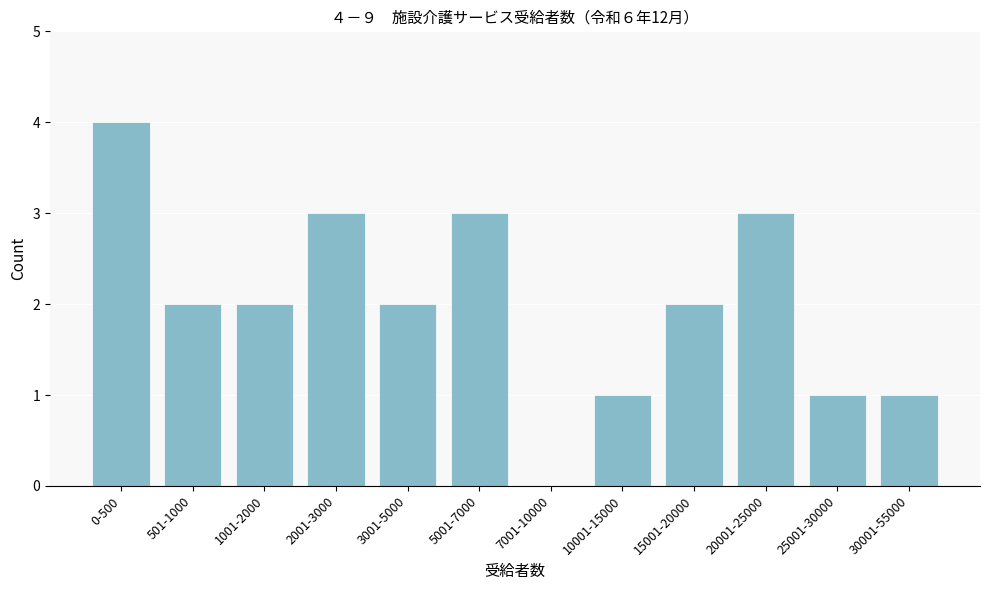

Reading right to left, extract all data points from this chart.

30001-55000=1	25001-30000=1	20001-25000=3	15001-20000=2	10001-15000=1	7001-10000=0	5001-7000=3	3001-5000=2	2001-3000=3	1001-2000=2	501-1000=2	0-500=4